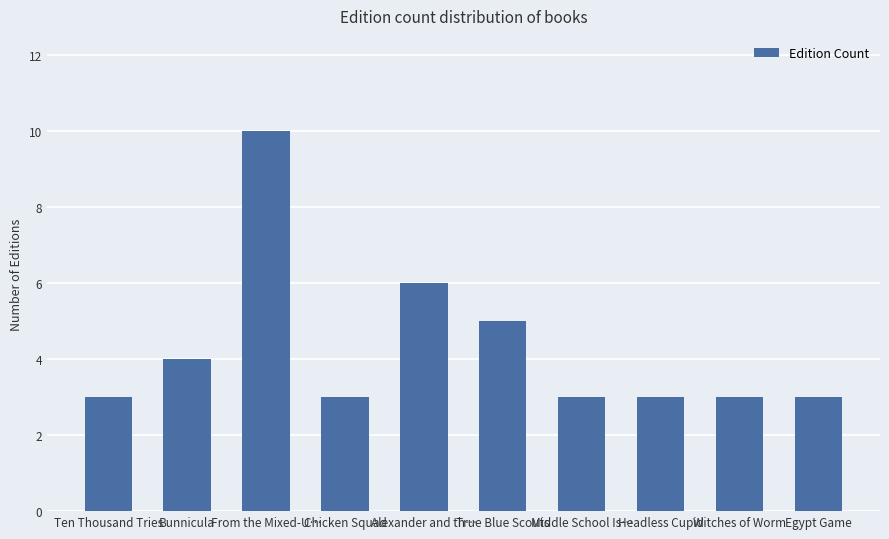

At which category does the chart reach its peak across all series?

From the Mixed-U…